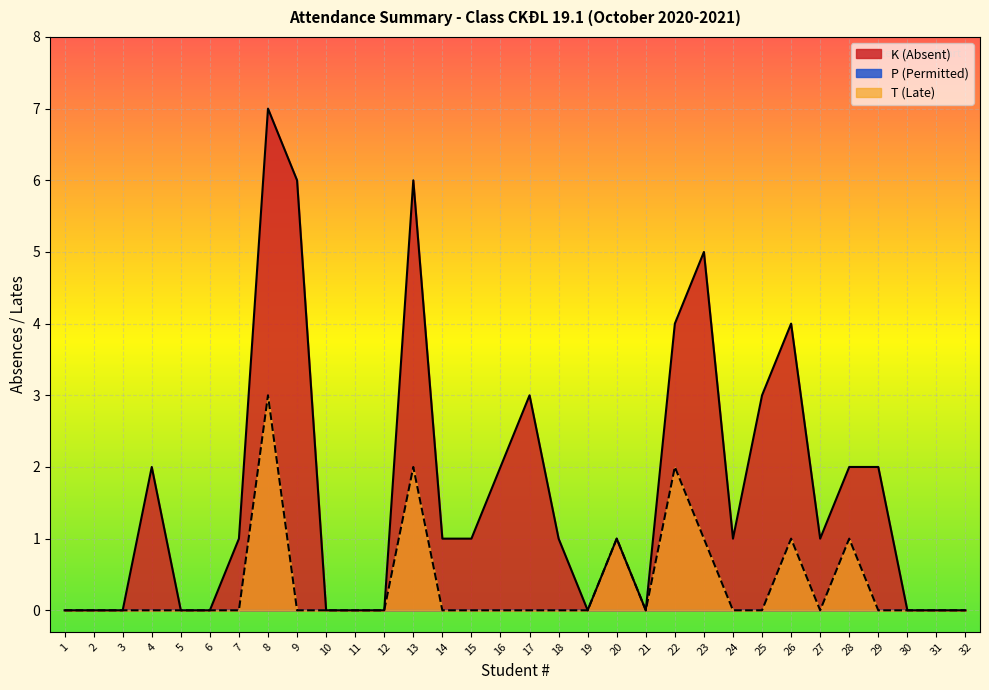

How many data points in K (Absent) are above 1?

12